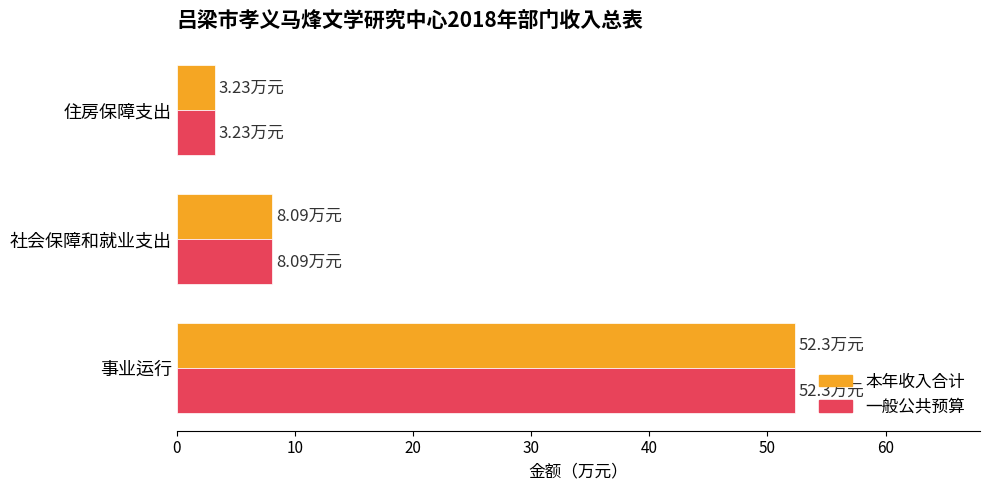

What is the minimum value for 本年收入合计?

3.2